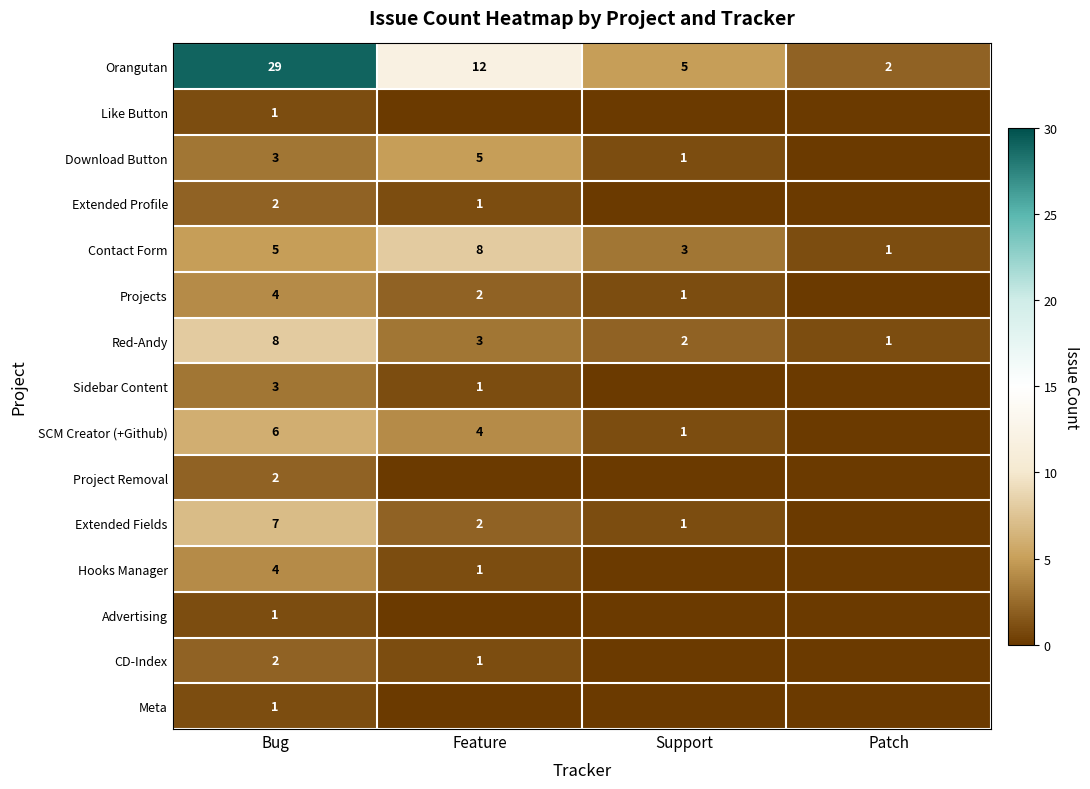

Is it true that CD-Index equals 1 at Feature?

True